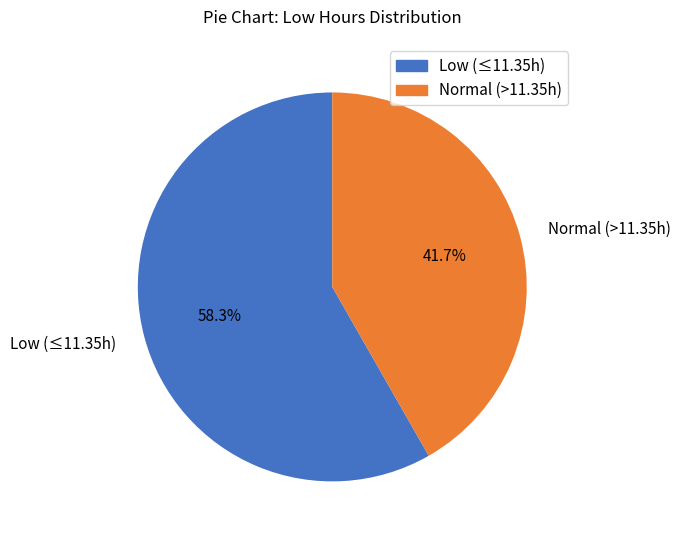

To the nearest percent, what is the average slice percentage?

50%